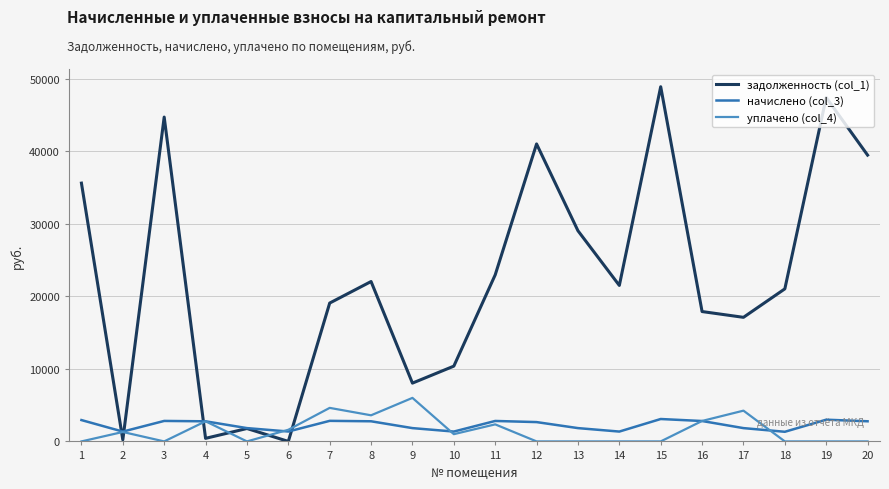

What are all the series names shown in the legend?

задолженность (col_1), начислено (col_3), уплачено (col_4)